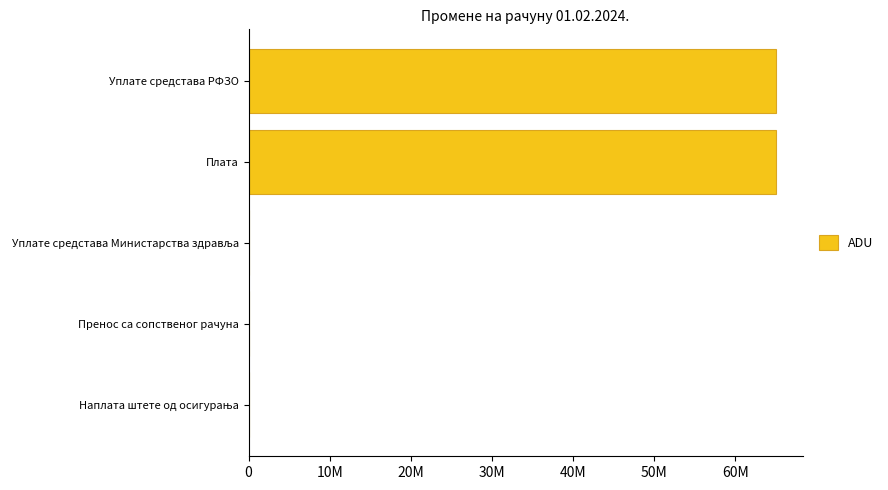

Are the bars horizontal?

Yes